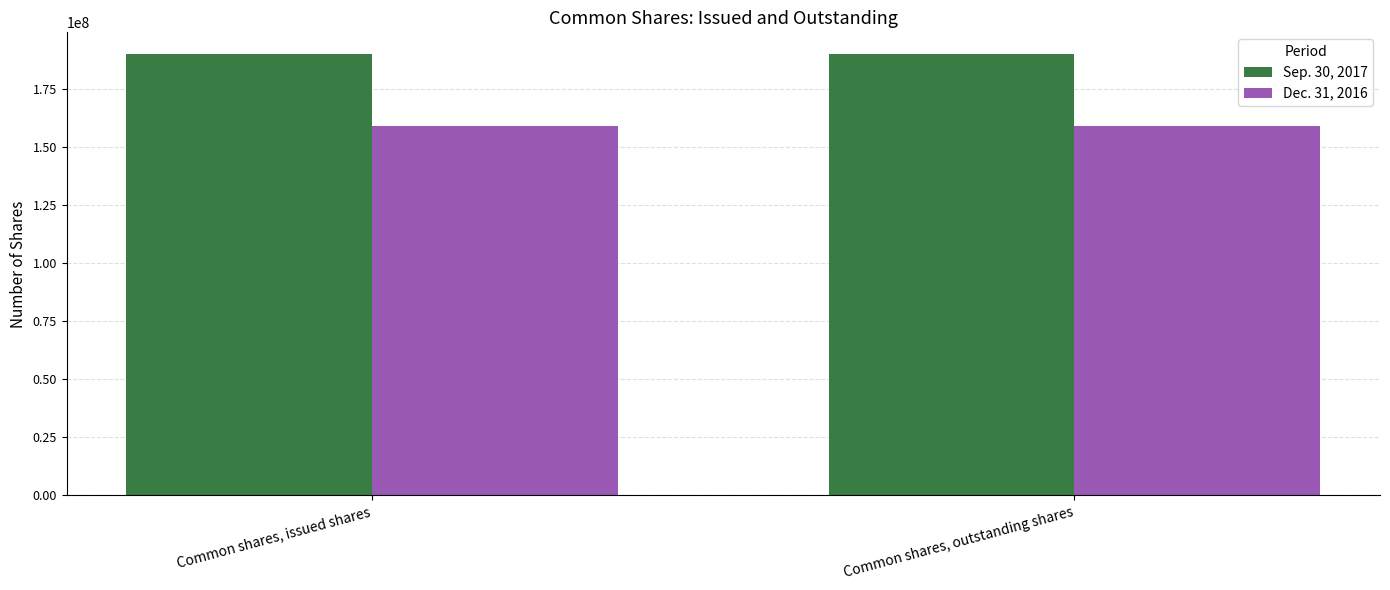

Does the chart contain any negative values?

No